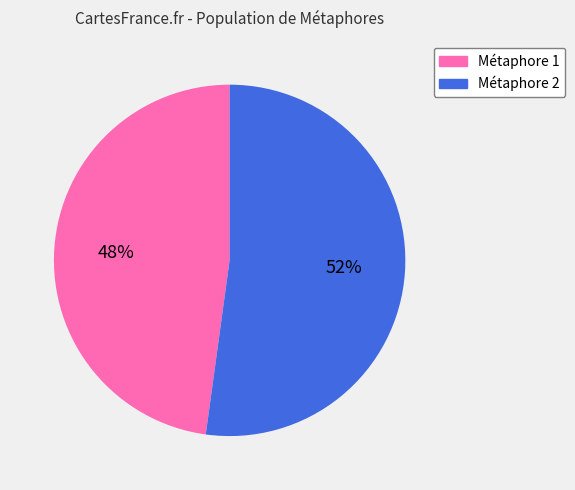

Is there any slice that represents more than half of the pie?

Yes